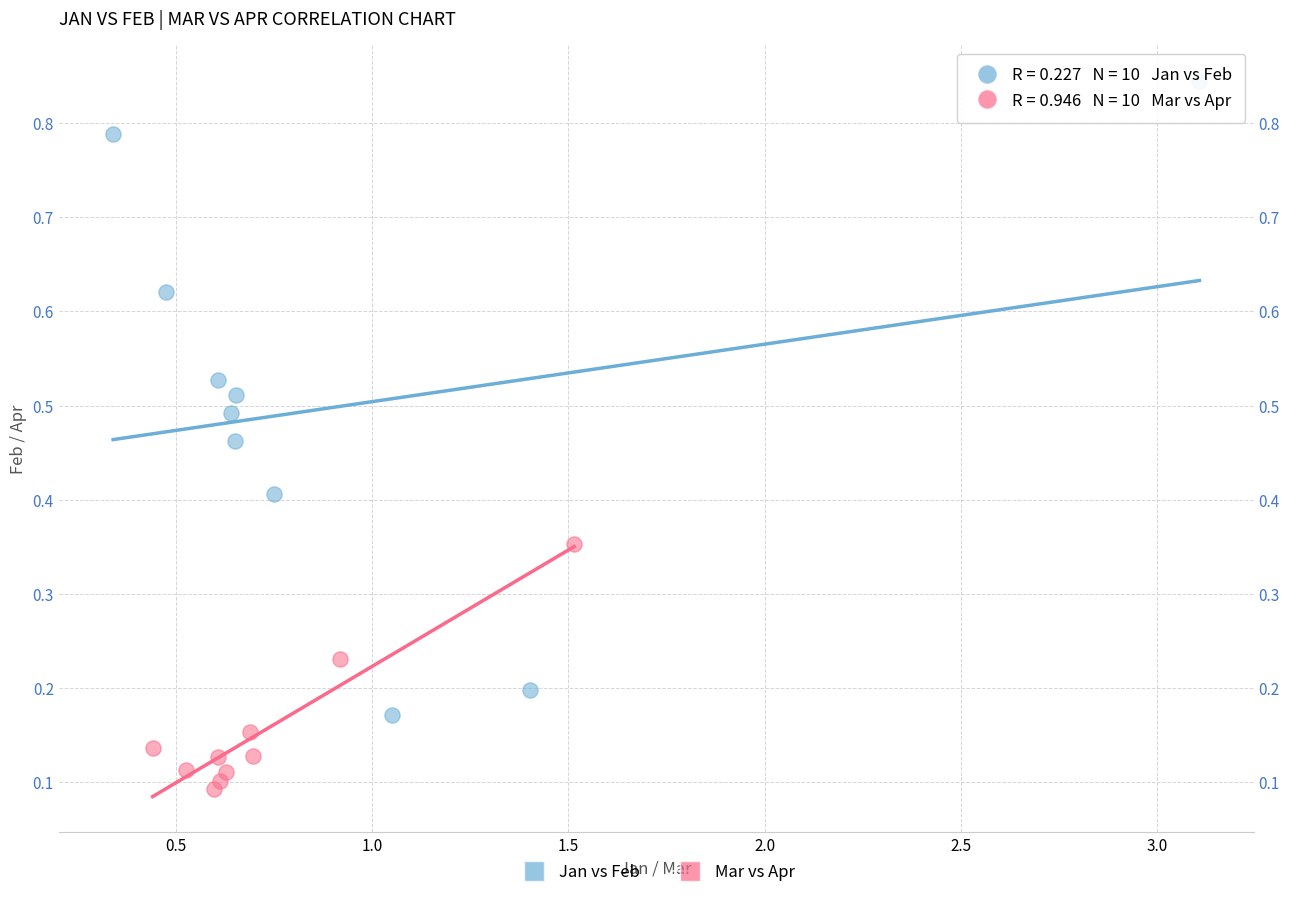

Which series reaches the maximum Y coordinate?

Jan vs Feb